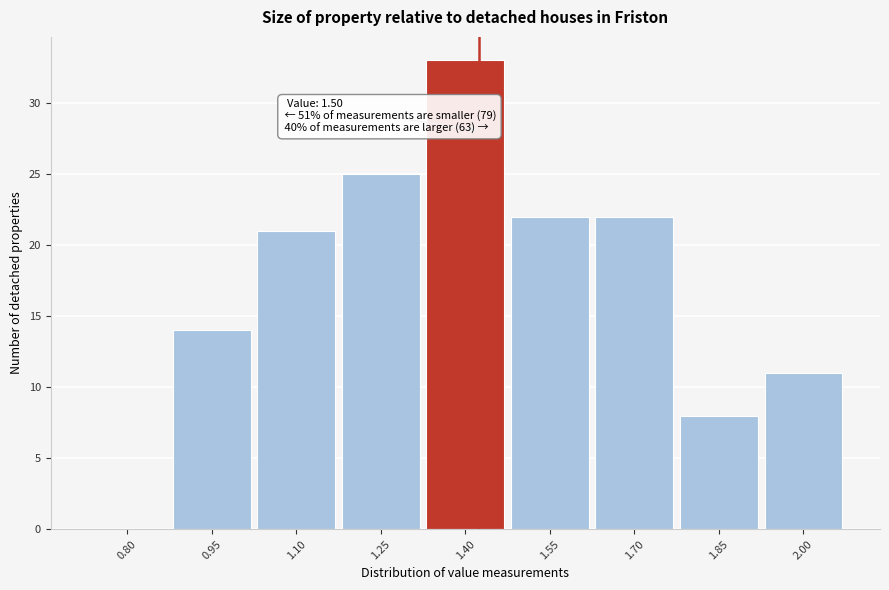

Reading left to right, extract all data points from this chart.

0.80=0	0.95=14	1.10=21	1.25=25	1.40=33	1.55=22	1.70=22	1.85=8	2.00=11